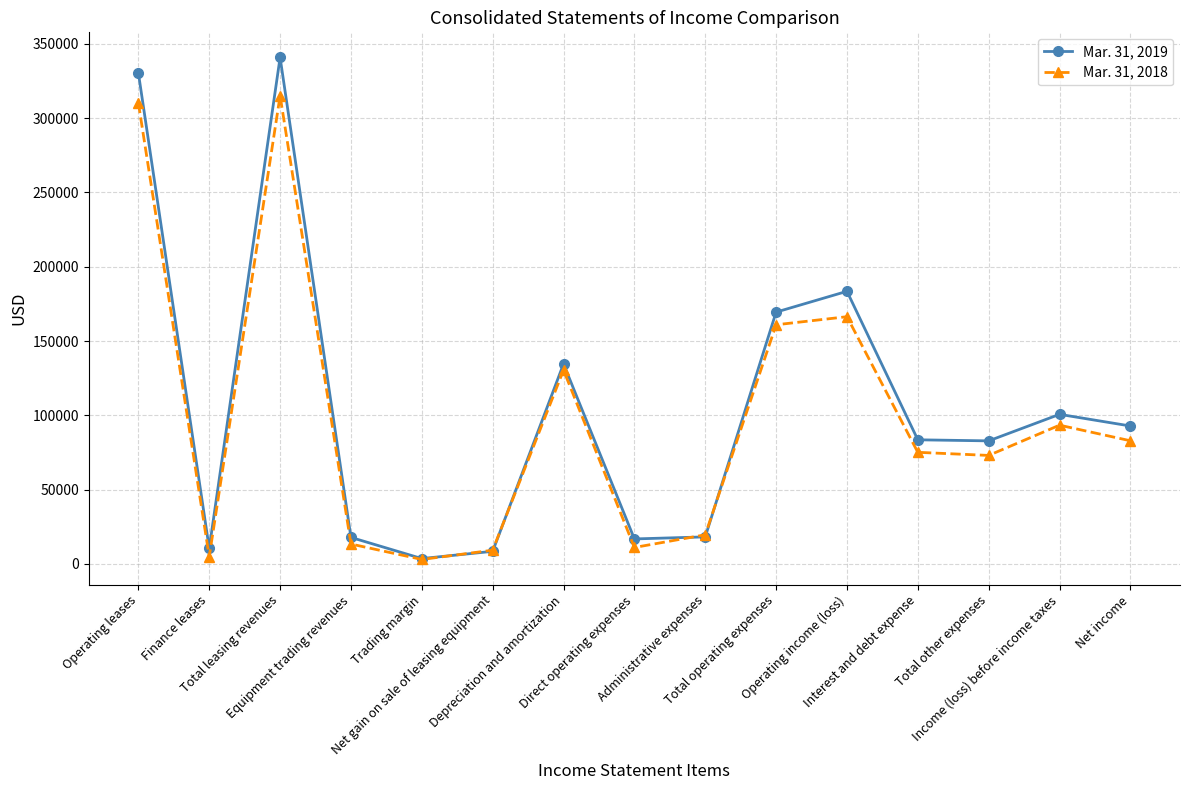

How many times do Mar. 31, 2018 and Mar. 31, 2019 cross each other?

4